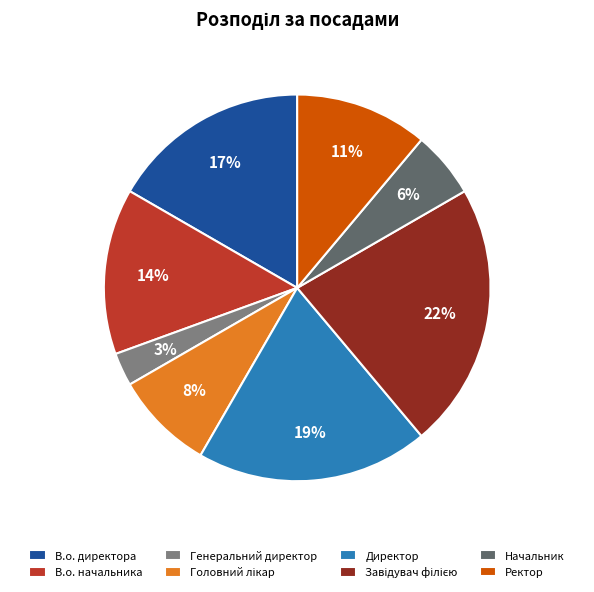

How many segments does this pie chart have?

8